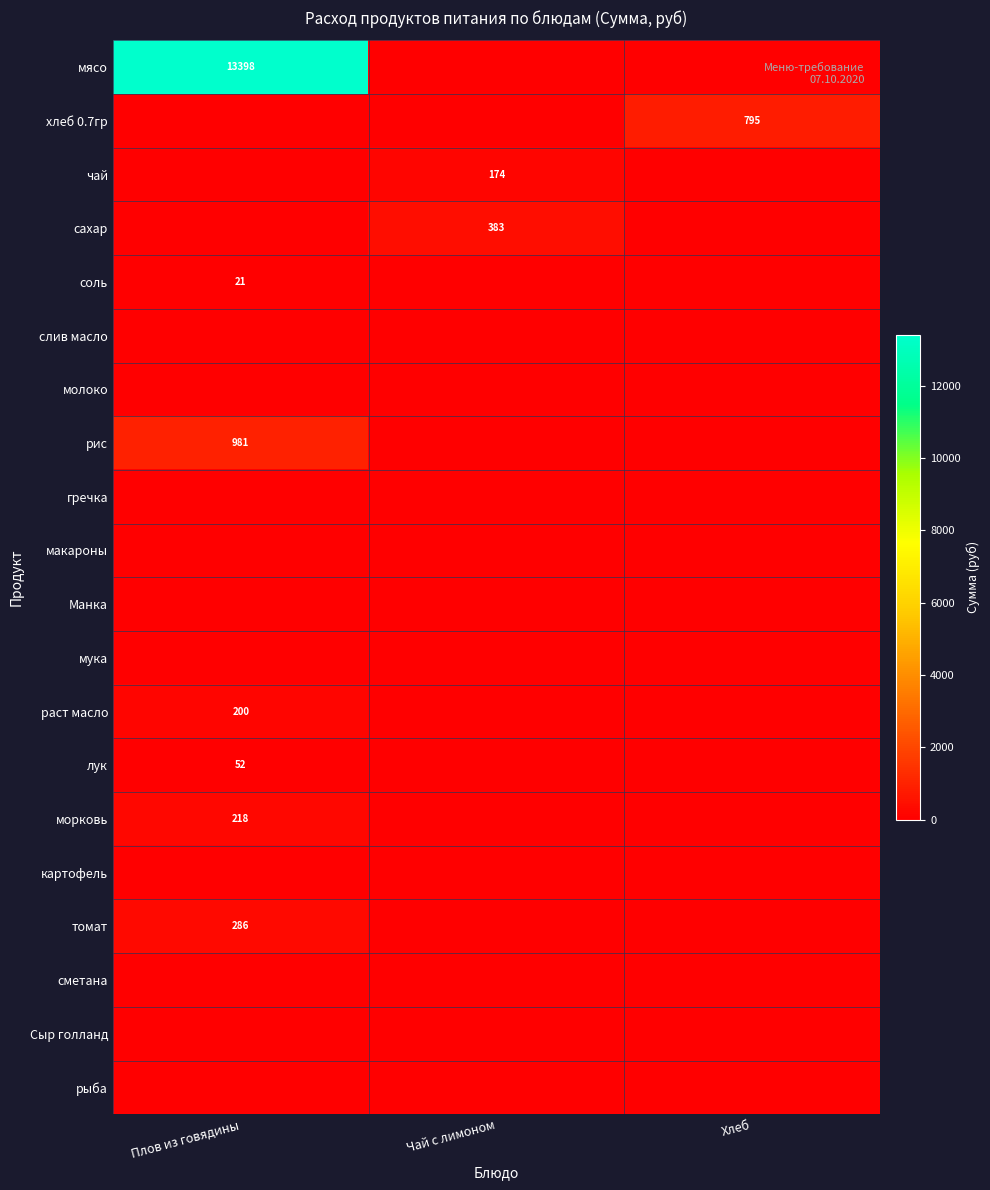

Is it true that хлеб 0.7гр equals 1090.6 at Хлеб?

False